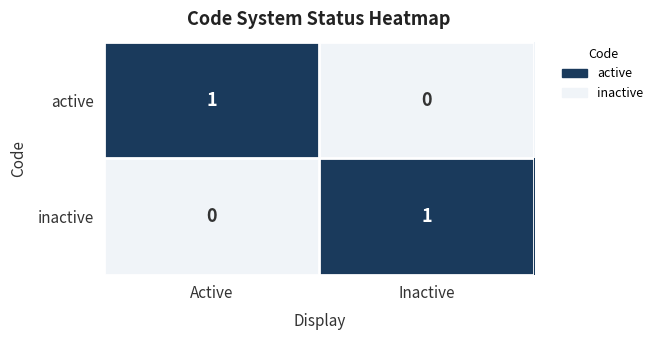

The inactive series shows 1 at Inactive. True or false?

True